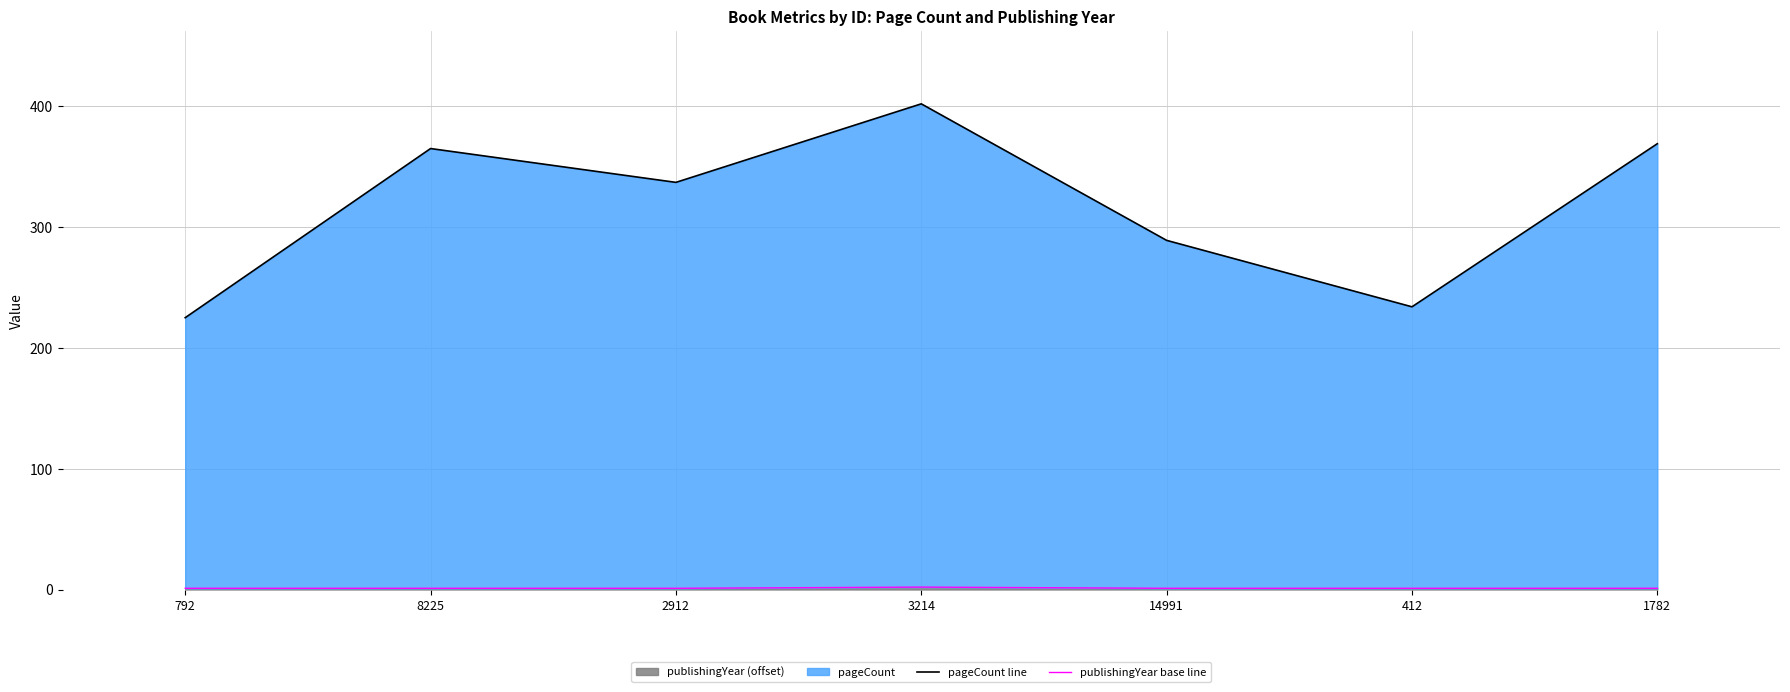

True or false: pageCount line and publishingYear base line cross at least once.

False